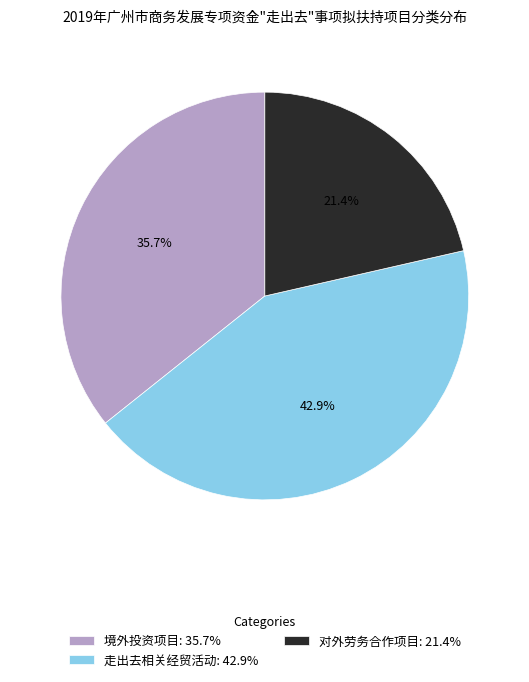

How many slices are in this pie chart?

3